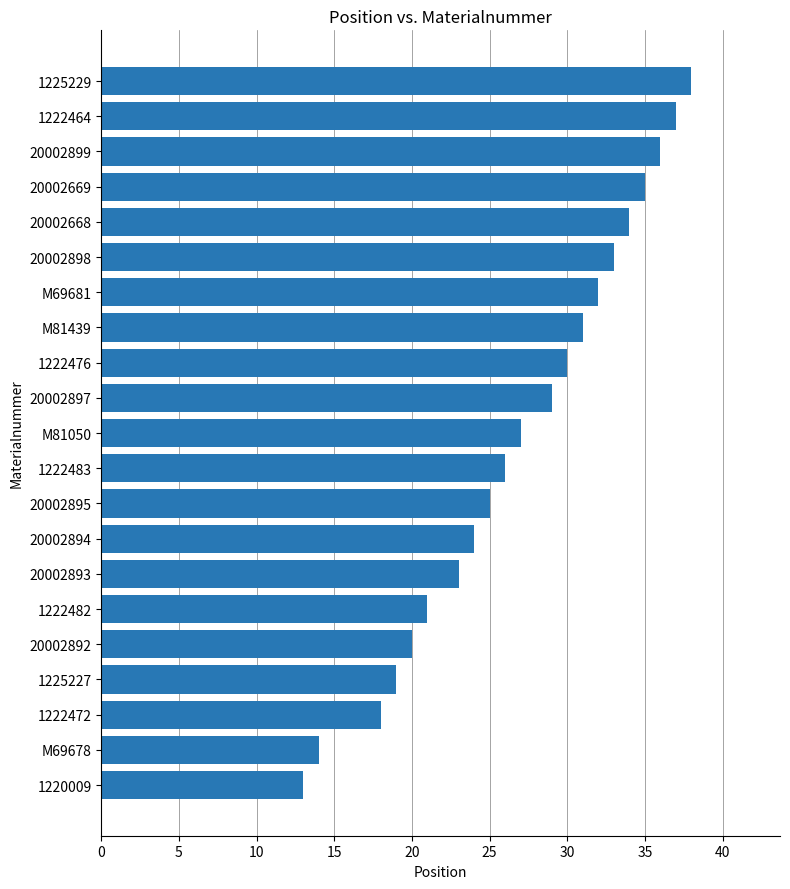

Count the number of categories in the chart.

21